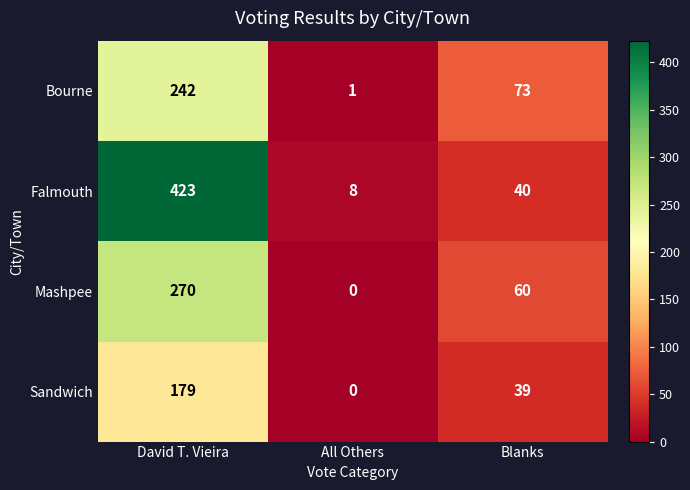

How many values in the Falmouth series are below 40?

1